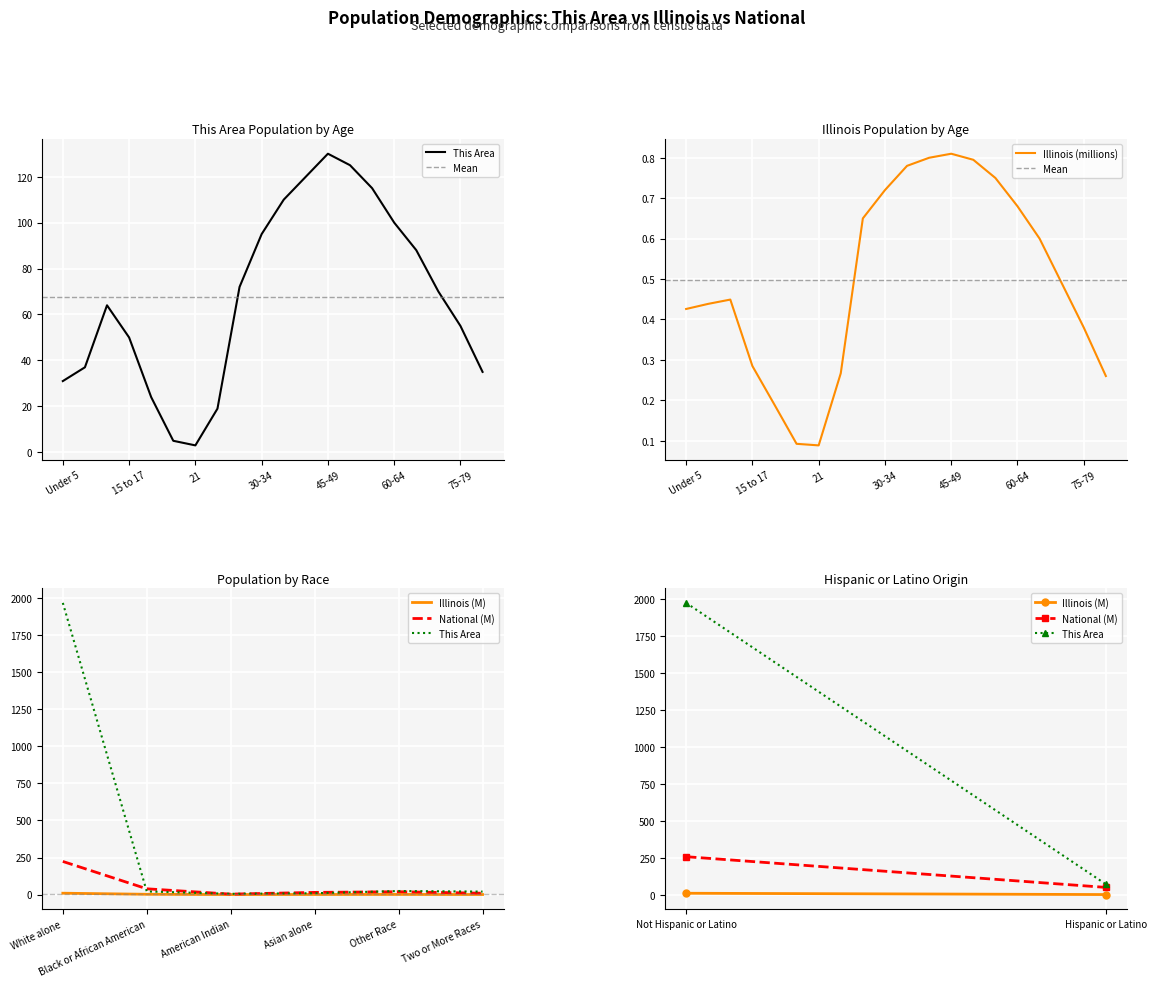

What is the minimum value shown in the chart?

0.1